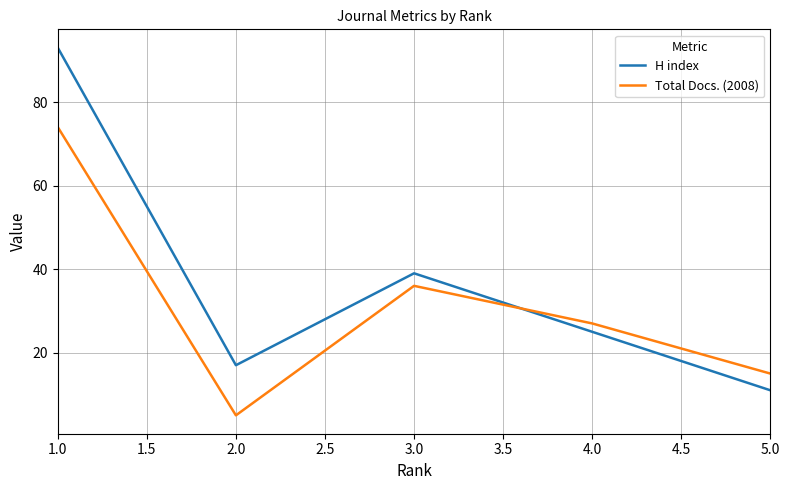

At which category is the sum across all series the highest?

1.0